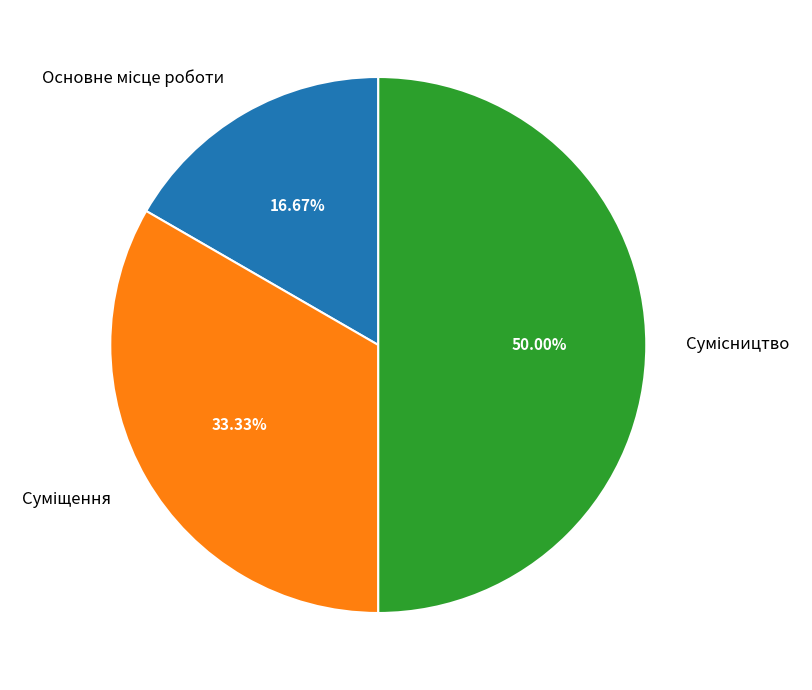

How many slices are in this pie chart?

3